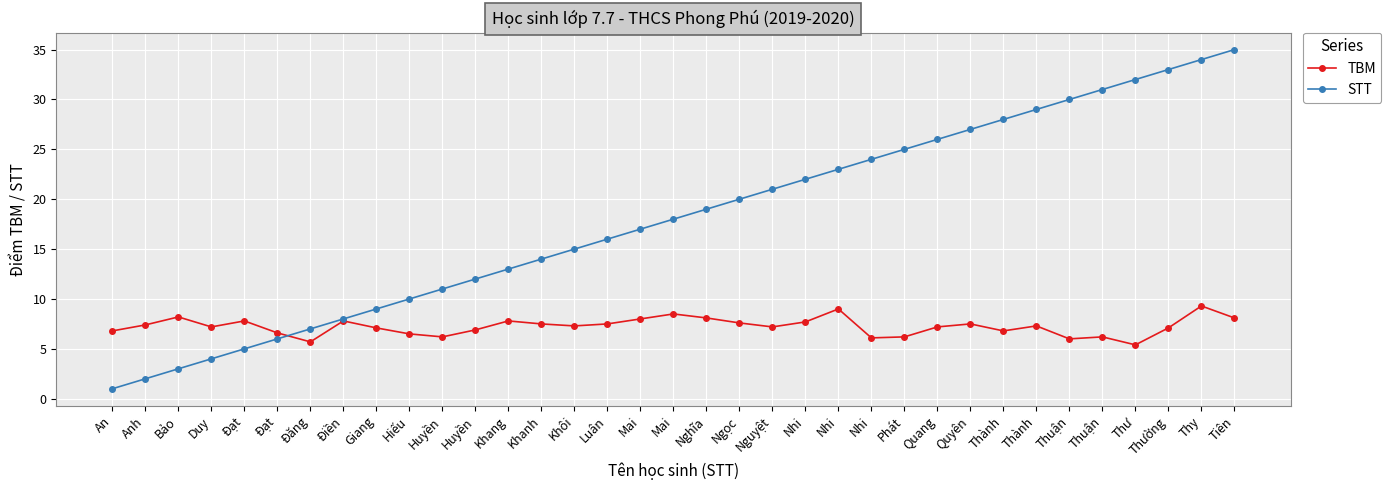

How many distinct data groups are displayed?

2